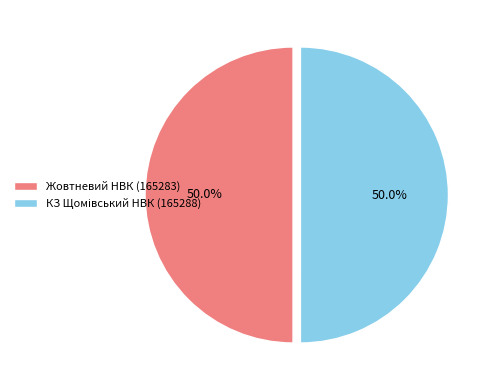

What is the majority slice?

КЗ Щомівський НВК (165288)